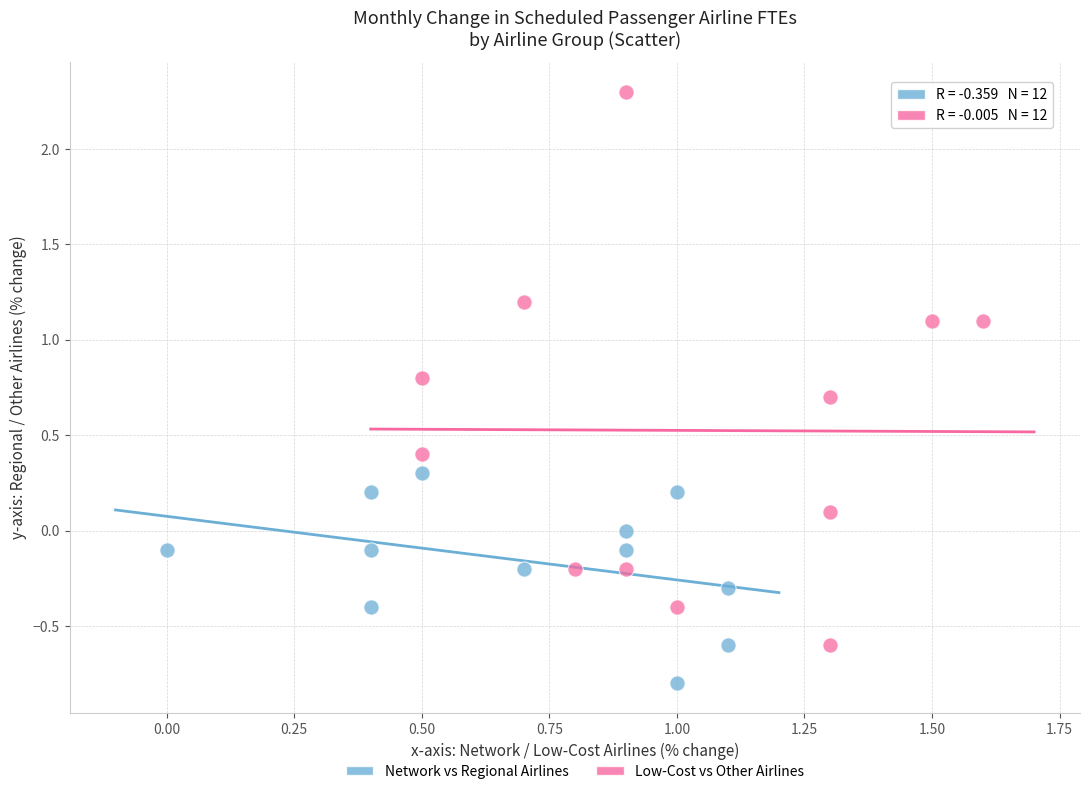

What are all the series names shown in the legend?

Network vs Regional Airlines, Low-Cost vs Other Airlines